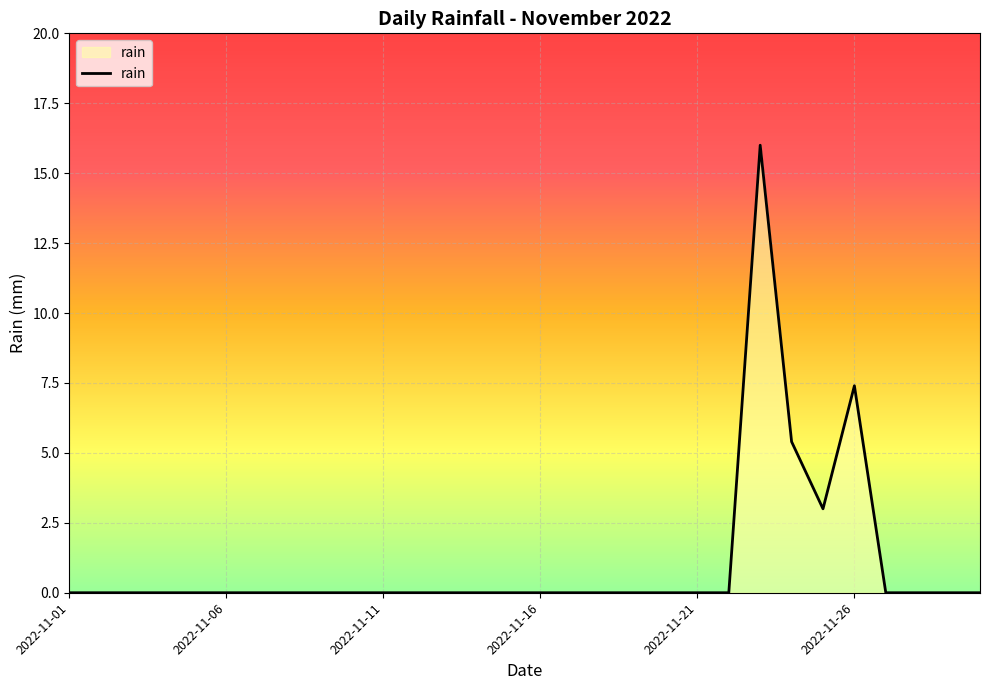

What is the maximum value shown in the chart?

16.0